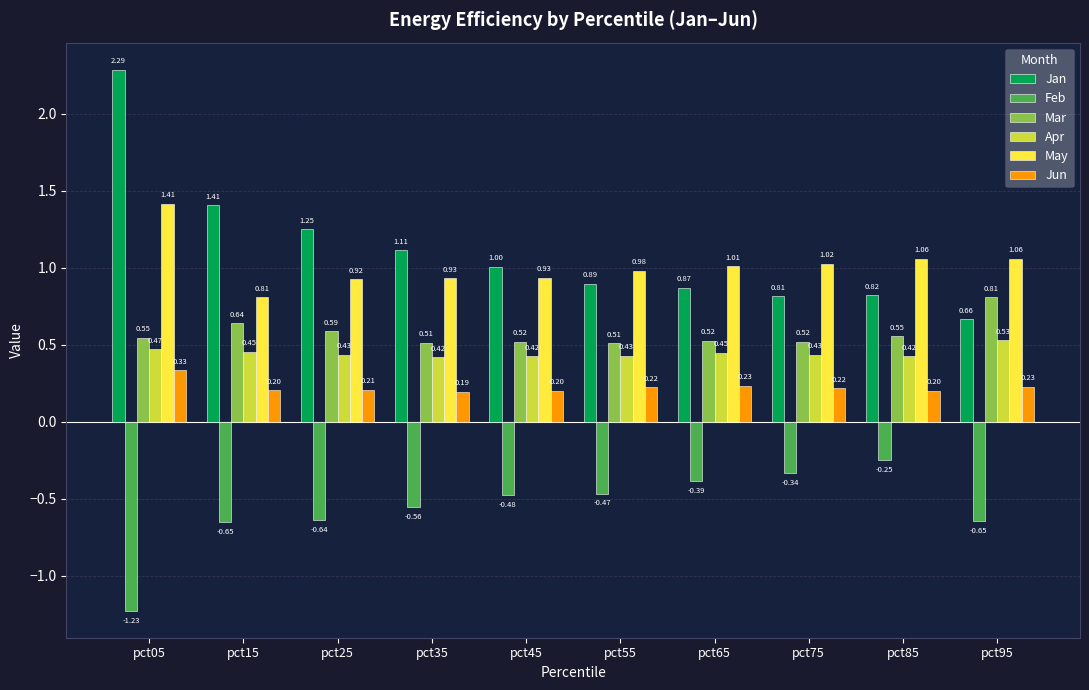

At which category does the chart reach its peak across all series?

pct05